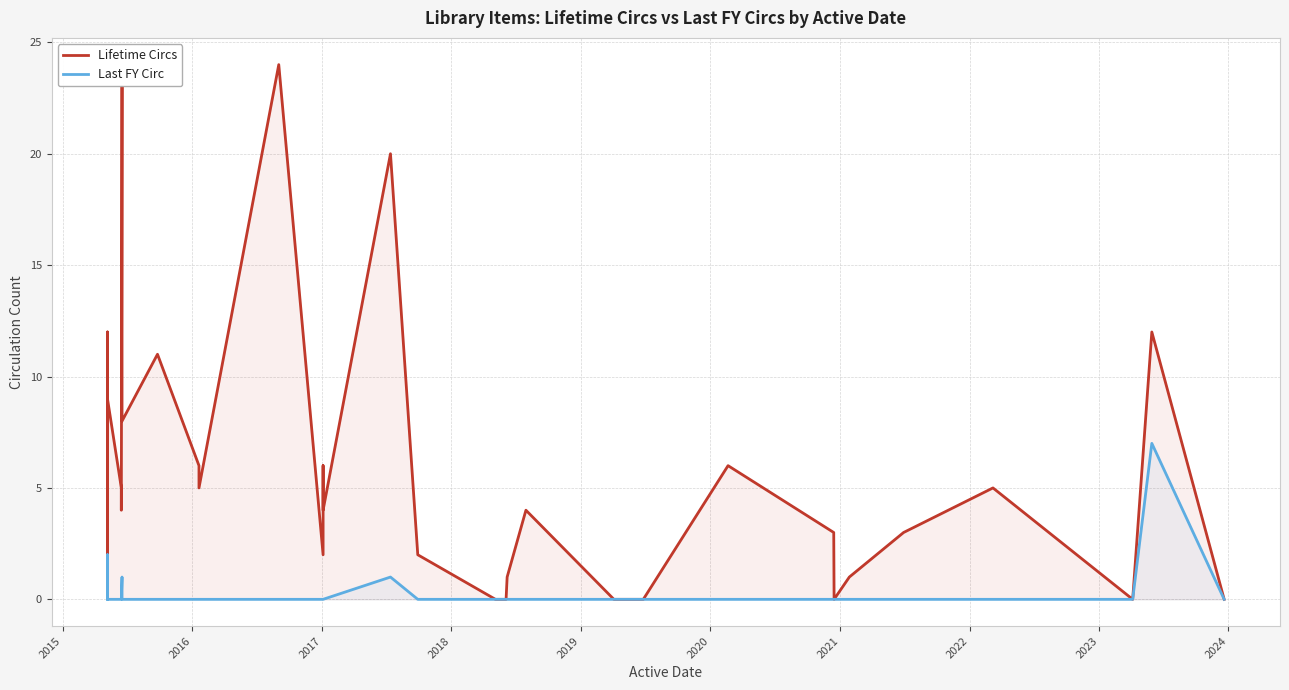

At which label is Lifetime Circs closest to 12?

2016